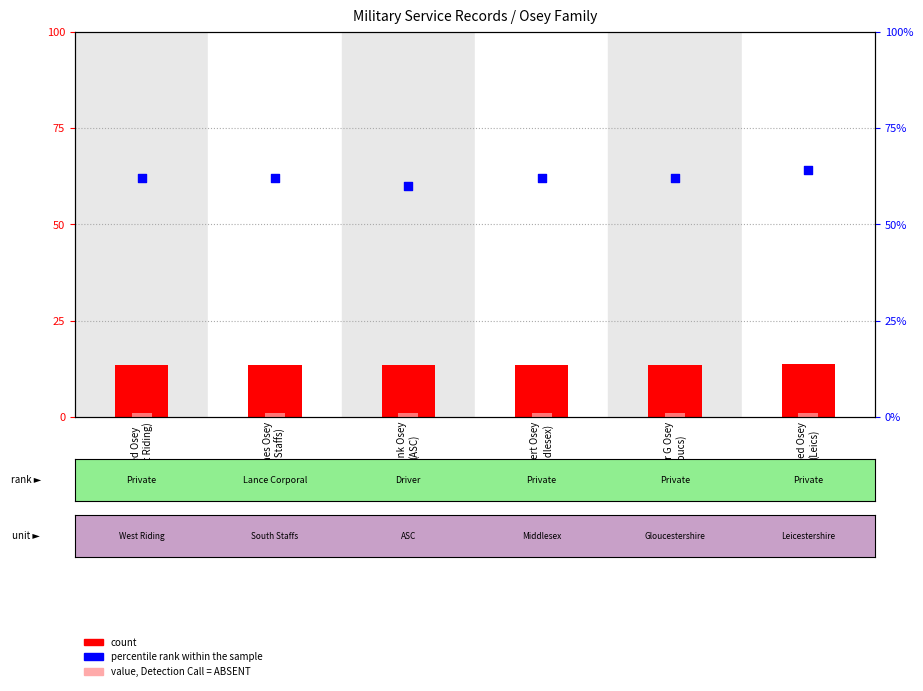

What is the total value across all series at Robert Osey
(Middlesex)?

76.4